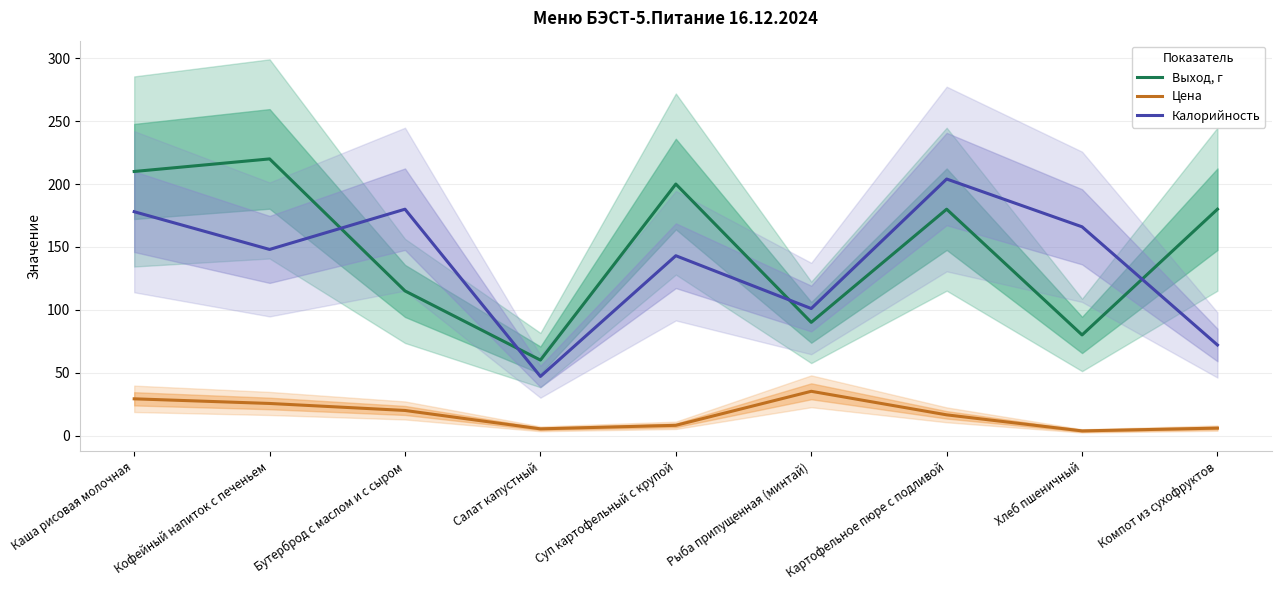

At which label is Цена closest to 19?

Бутерброд с маслом и с сыром